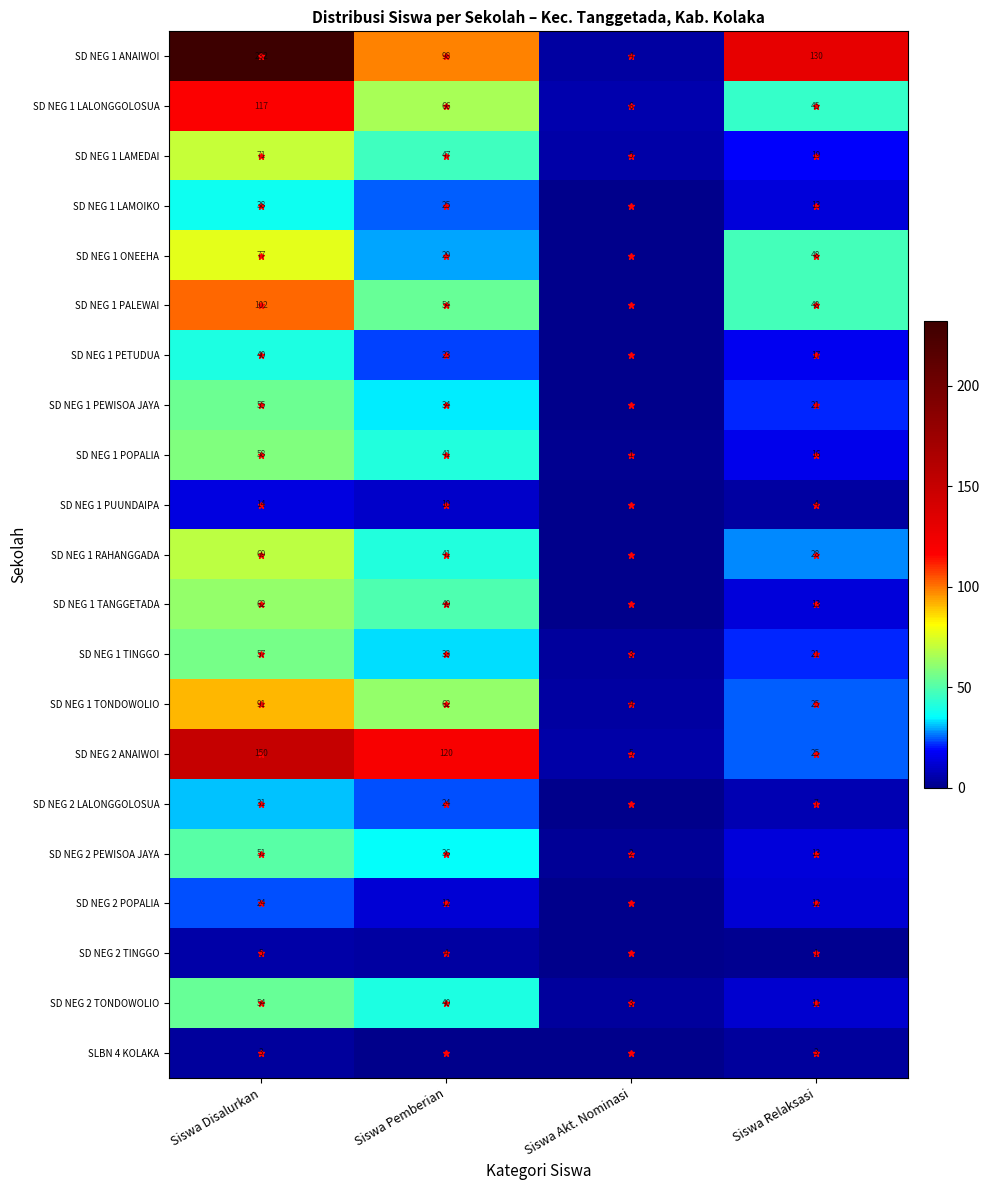

What is the lowest value of the SD NEG 2 ANAIWOI series?

5